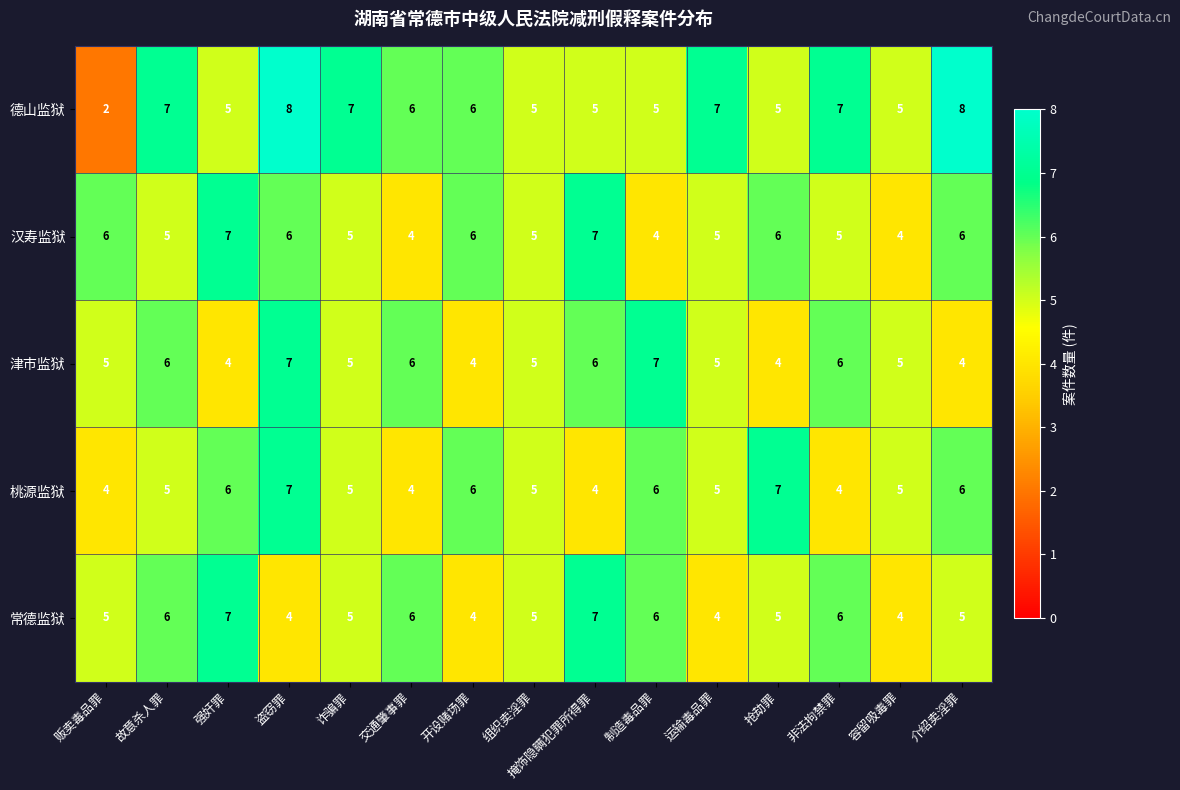

The value of 汉寿监狱 at 掩饰隐瞒犯罪所得罪 is 10. True or false?

False